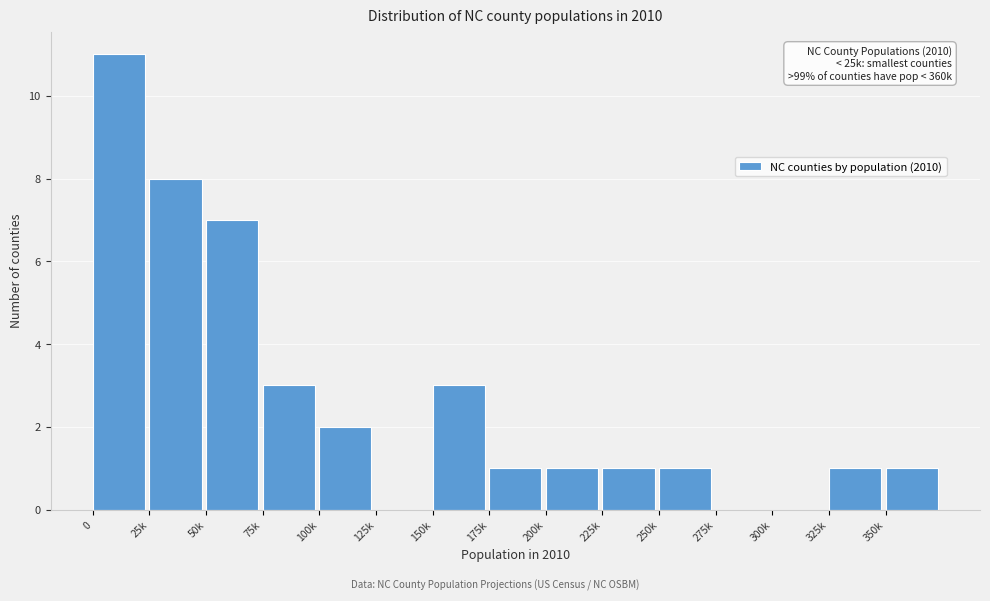

Reading left to right, what are all the values shown in this chart?

0=11	25k=8	50k=7	75k=3	100k=2	125k=0	150k=3	175k=1	200k=1	225k=1	250k=1	275k=0	300k=0	325k=1	350k=1